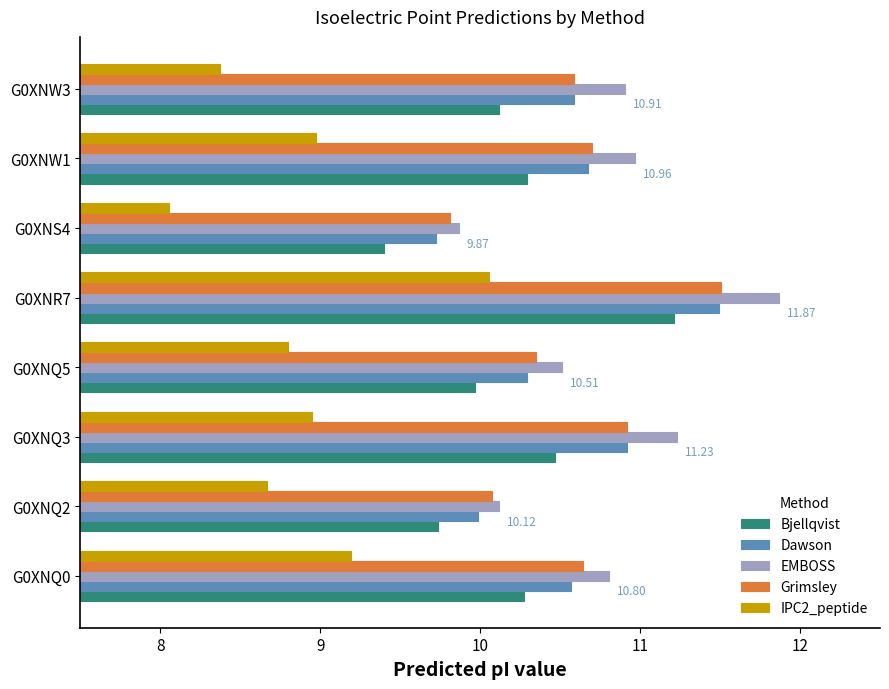

What is the difference between the second highest and minimum values in the IPC2_peptide series?

1.1